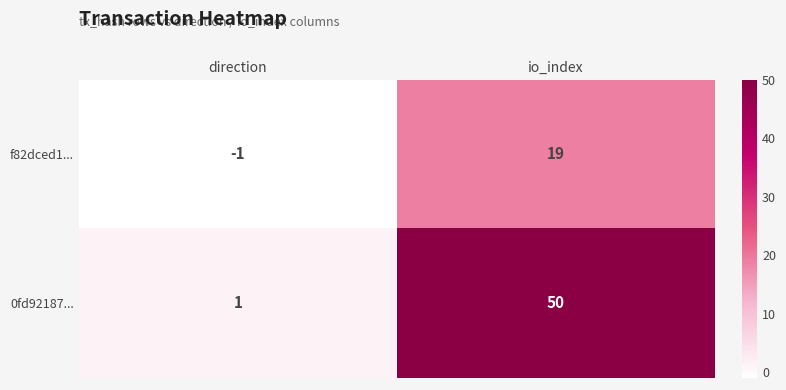

The f82dced1... series shows -1 at direction. True or false?

True